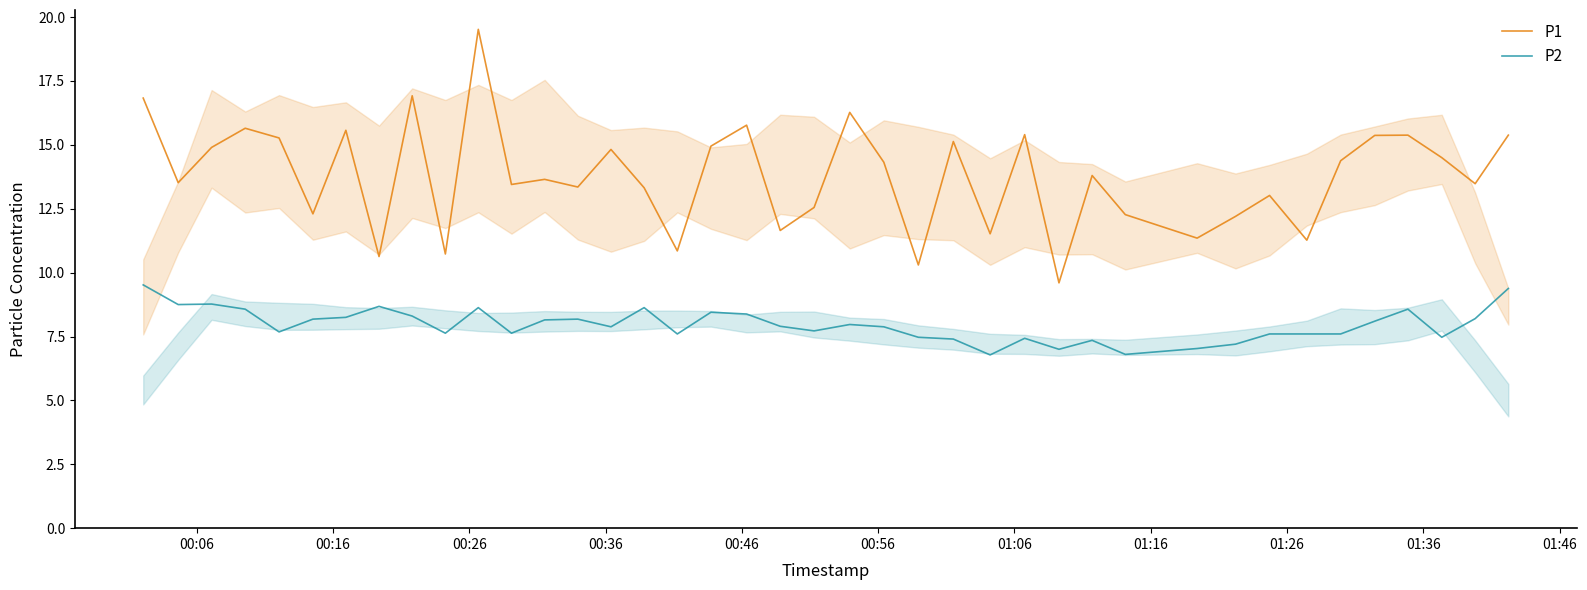

Which series has the largest total across all categories?

P1